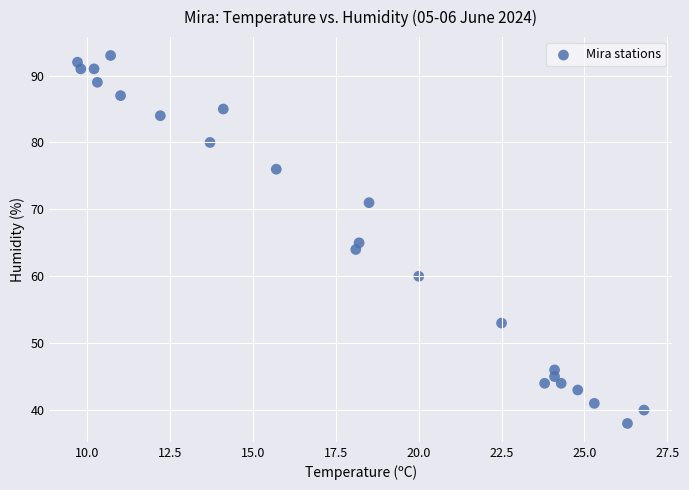

What is the range of Y values (max minus min)?

55